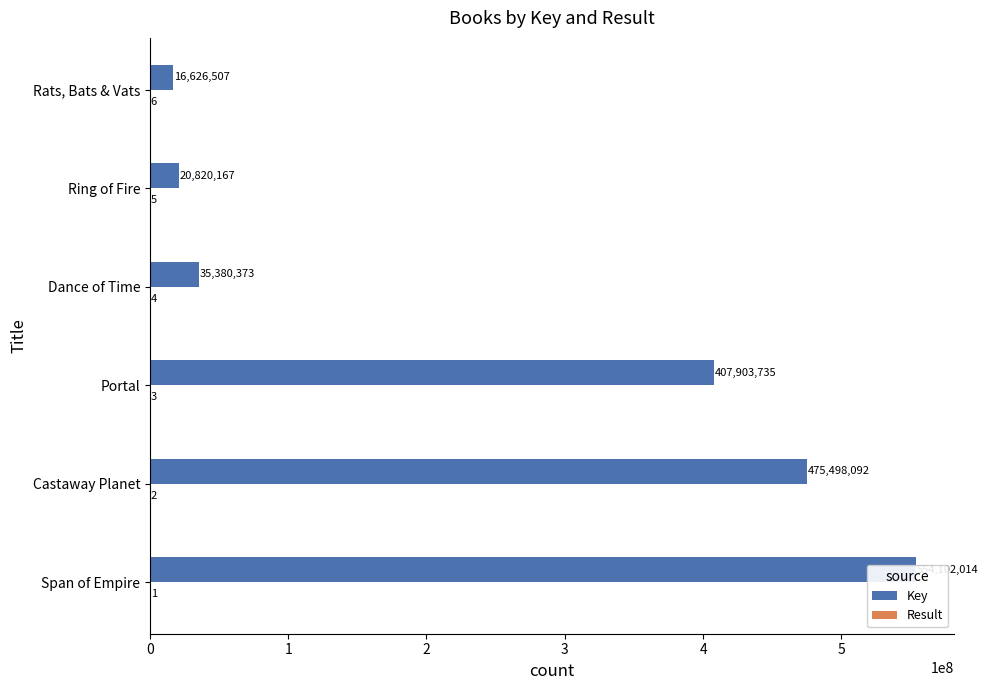

At how many categories does at least one series exceed 399658074?

3